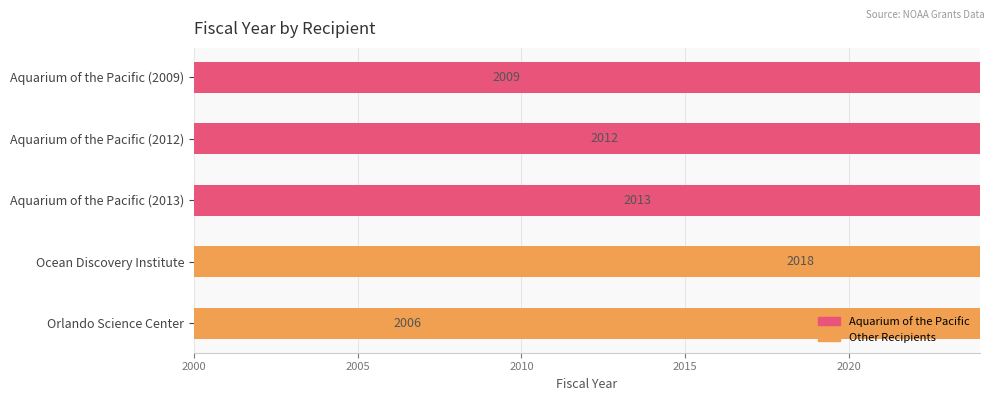

The chart shows a value of 3297 at Aquarium of the Pacific (2012). True or false?

False